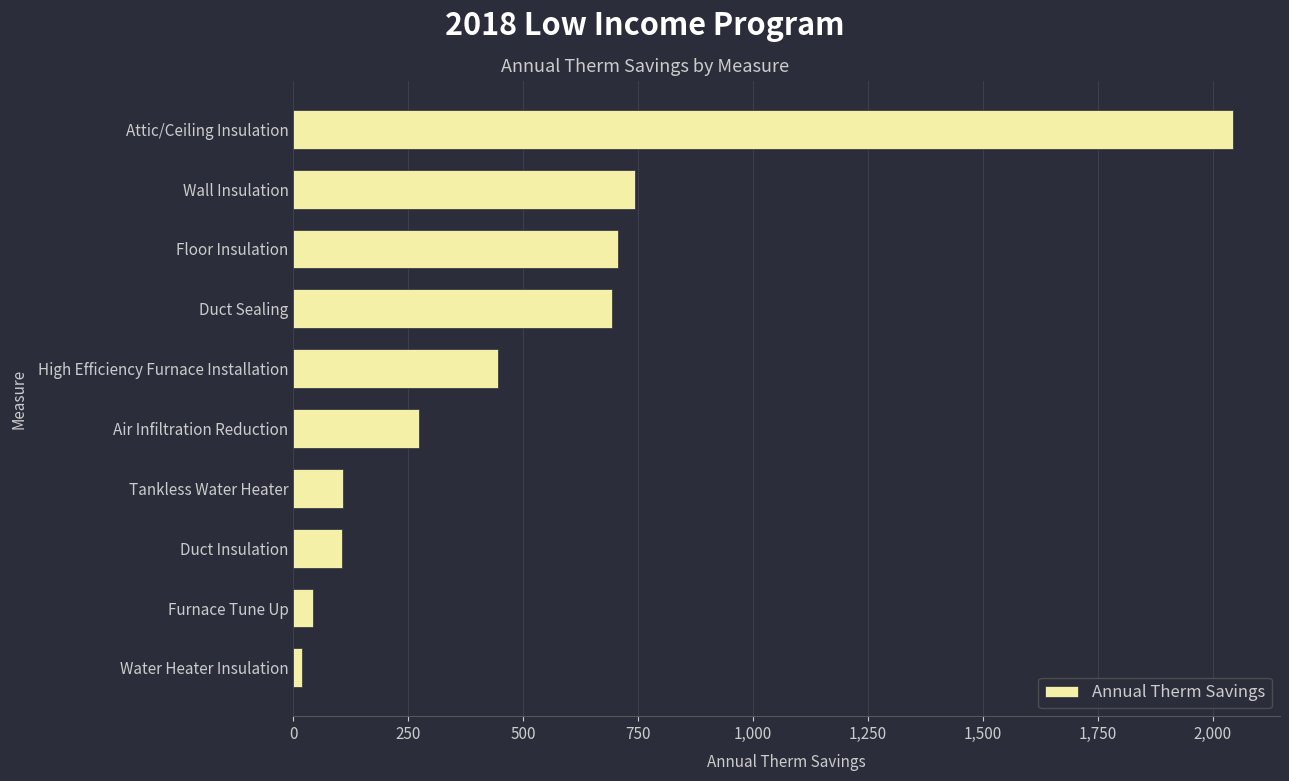

Approximately how many times larger is the value at Floor Insulation compared to Wall Insulation?

1.0